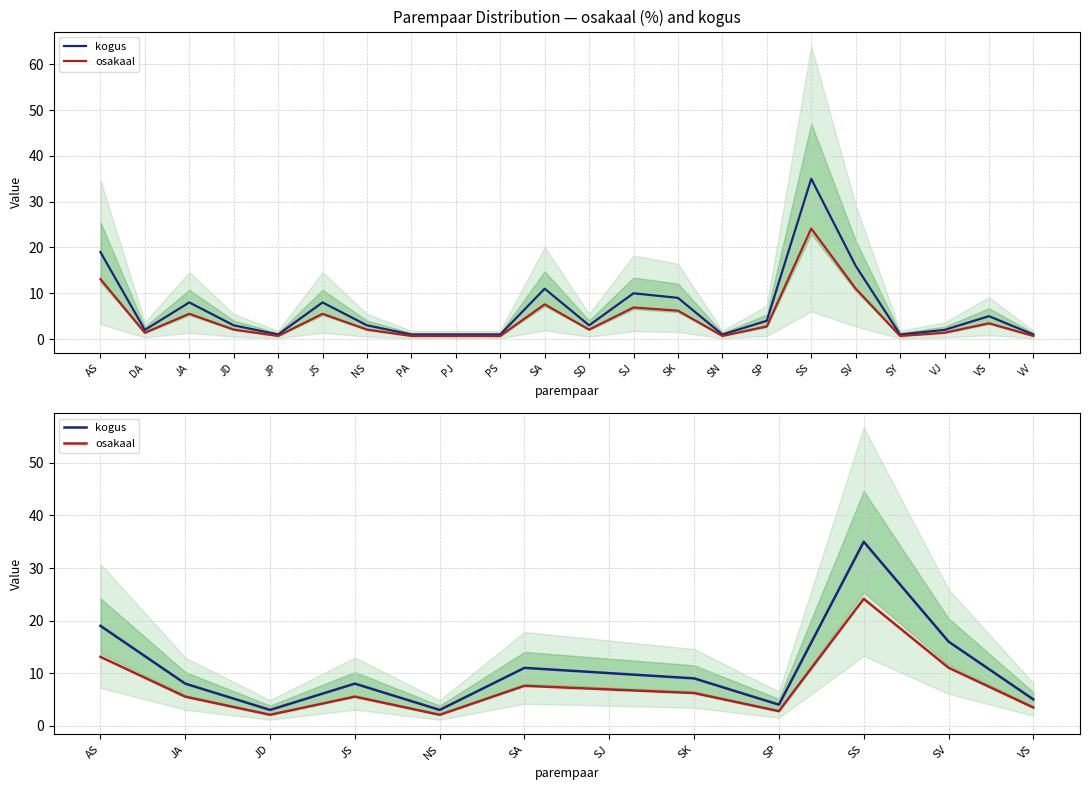

What is the label of the 12th point from the left?

VS